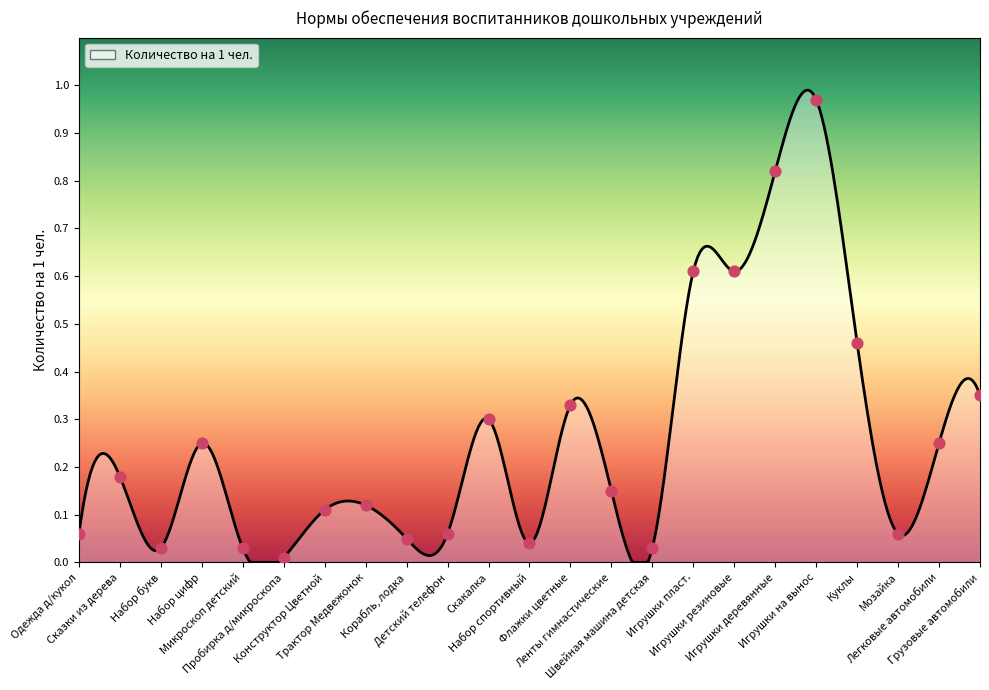

Which has a higher value, Скакалка or Детский телефон?

Скакалка